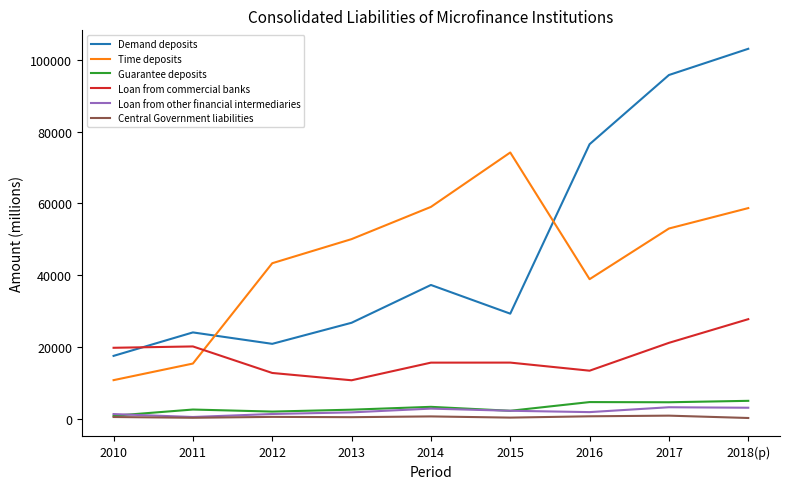

How many lines are shown in the chart?

6